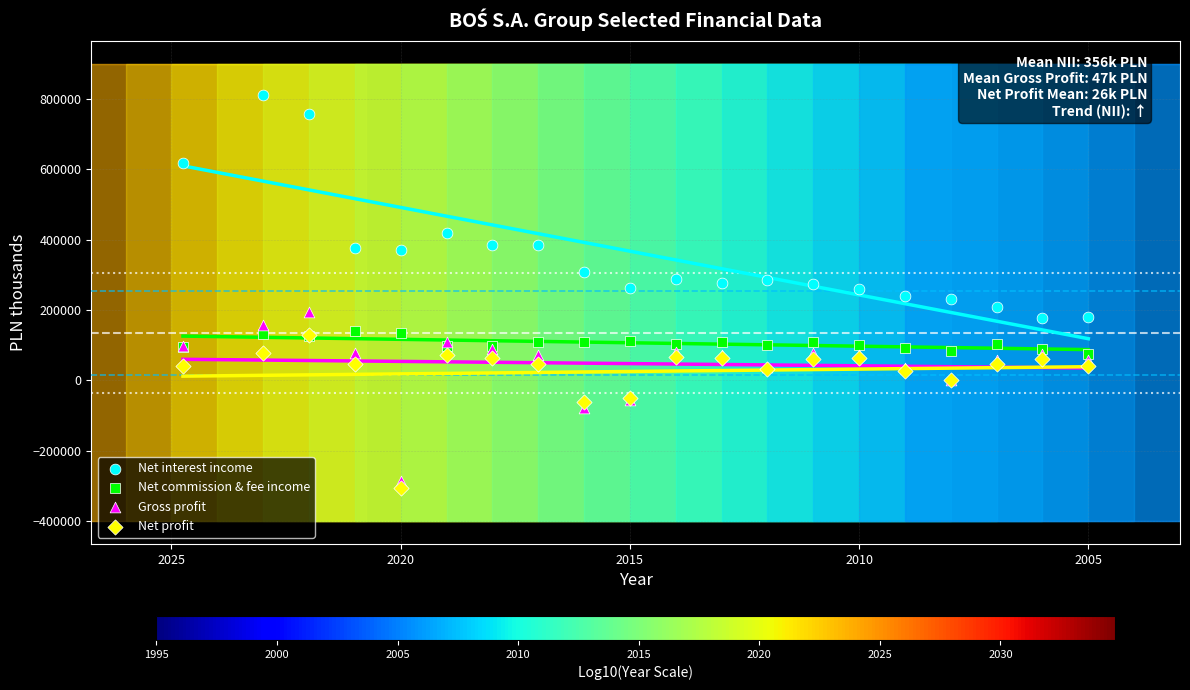

Which series has the widest spread of Y values?

Net interest income